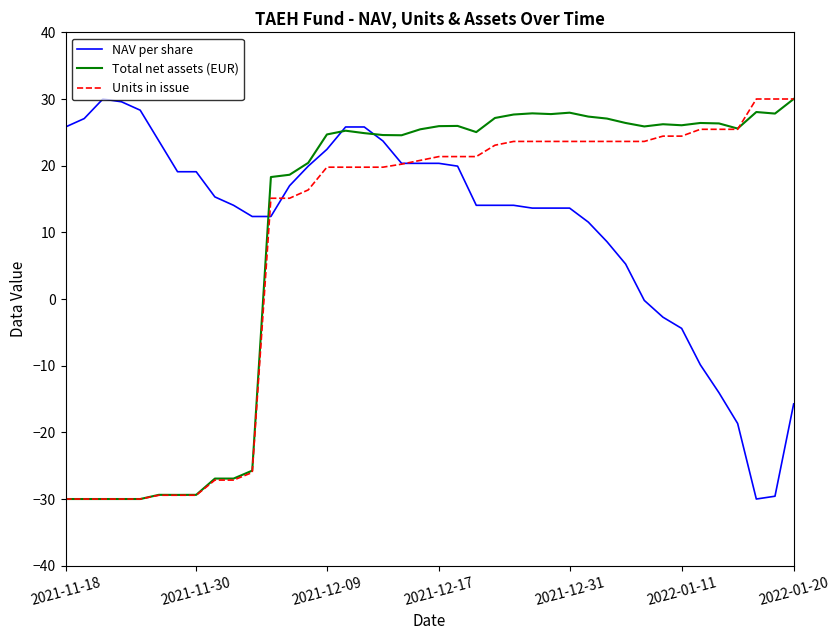

Does the chart display data point markers on the line(s)?

No